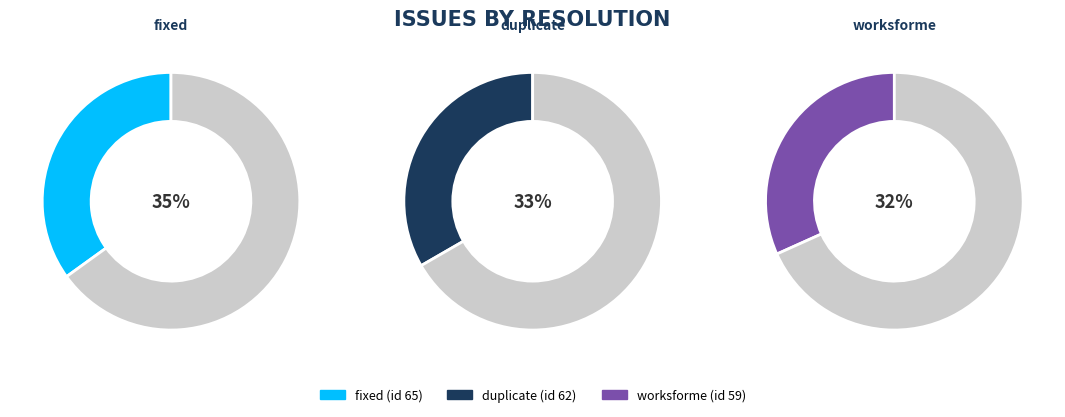

What portion of the pie excludes worksforme?

68.3%